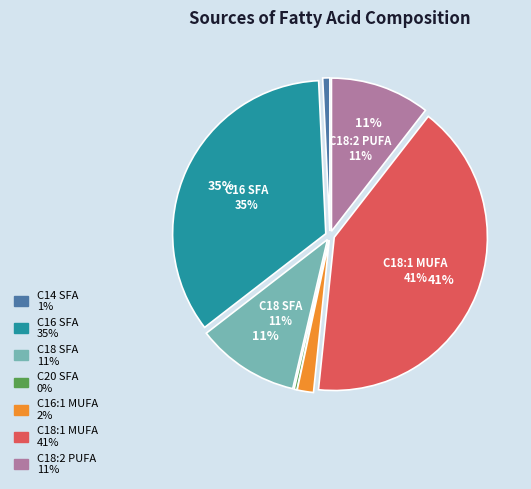

Count the number of slices in the pie.

7